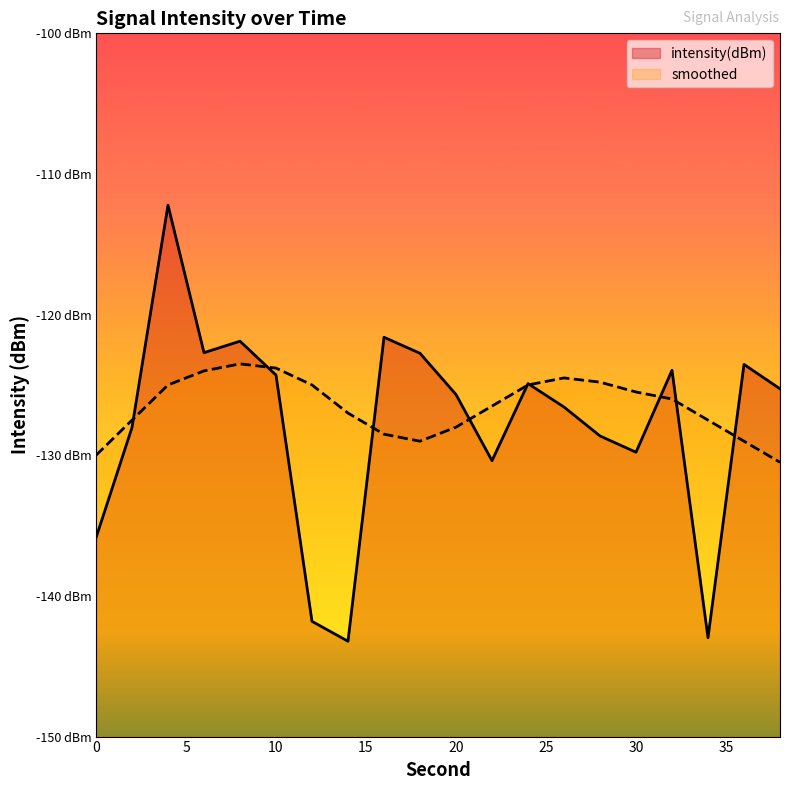

Is the value of intensity(dBm) at 14 greater than the value of smoothed at 30?

No